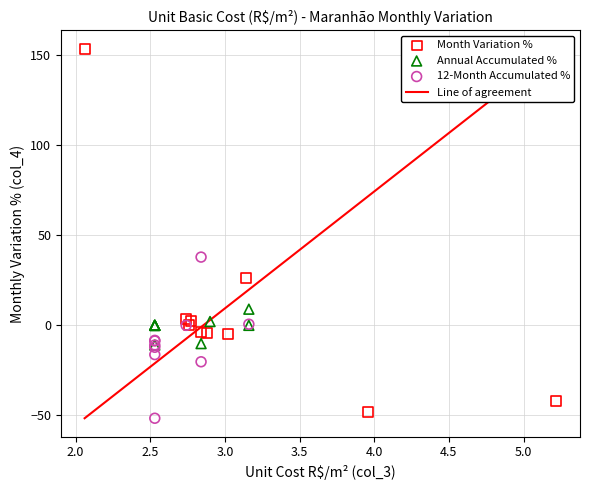

Which series has the largest Y range (max minus min)?

Month Variation %